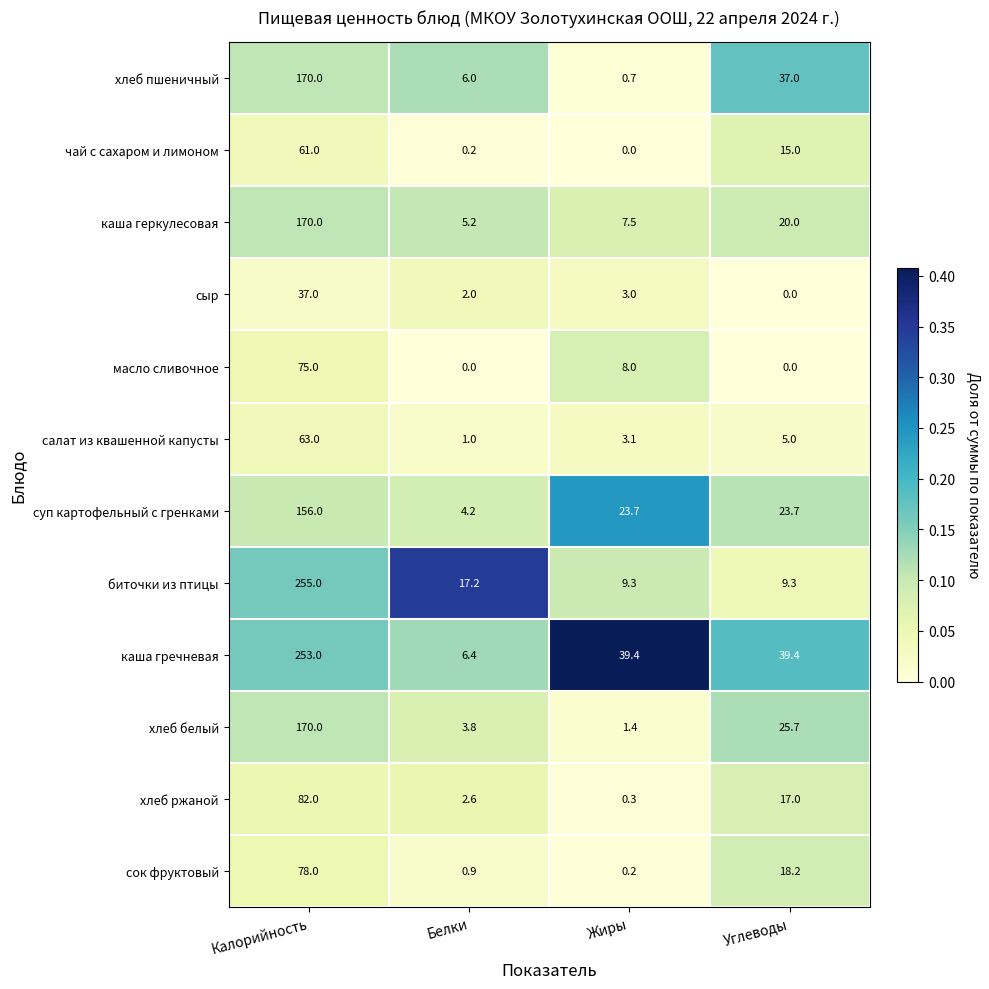

Rank the series at Белки from lowest to highest value.

масло сливочное, чай с сахаром и лимоном, сок фруктовый, салат из квашенной капусты, сыр, хлеб ржаной, хлеб белый, суп картофельный с гренками, каша геркулесовая, хлеб пшеничный, каша гречневая, биточки из птицы